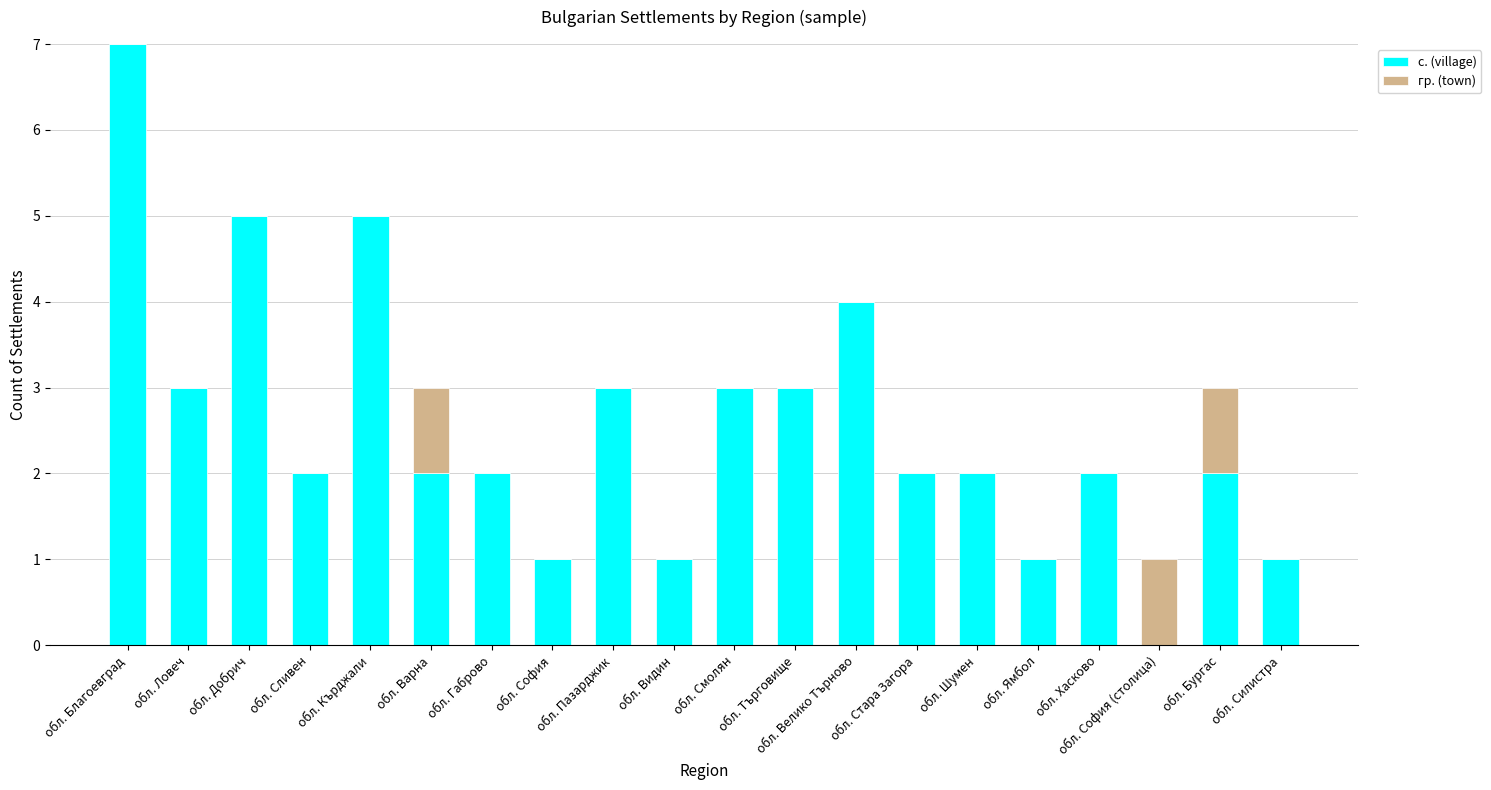

How many distinct data groups are displayed?

2